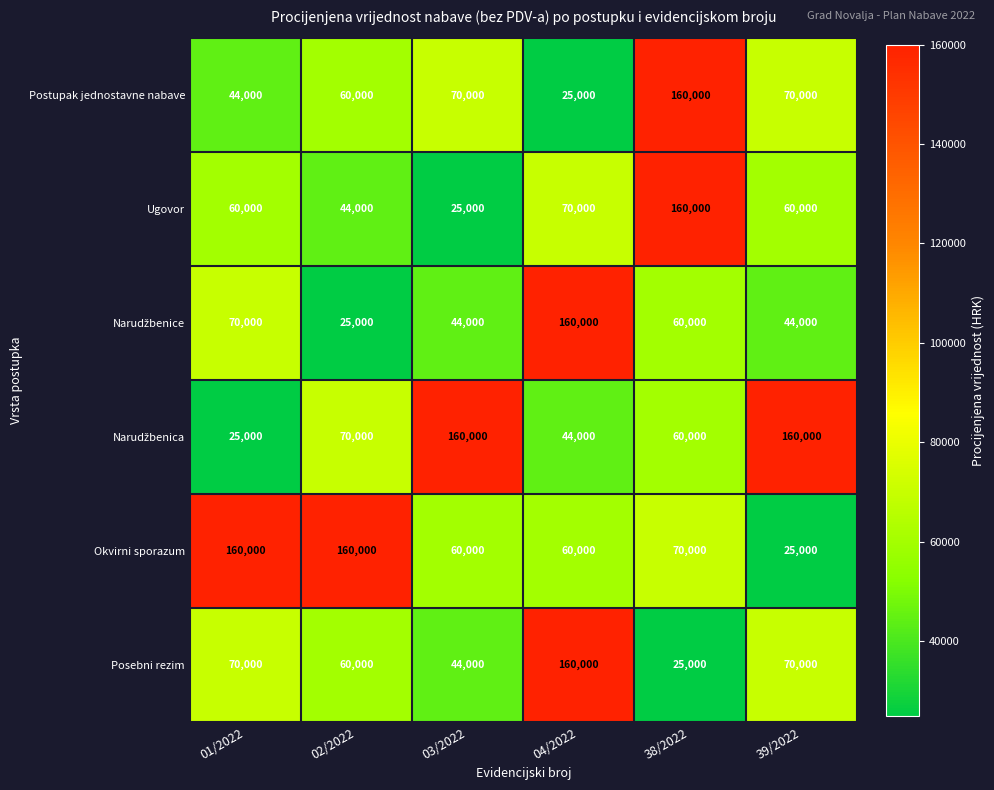

What is the maximum value shown in the chart?

160000